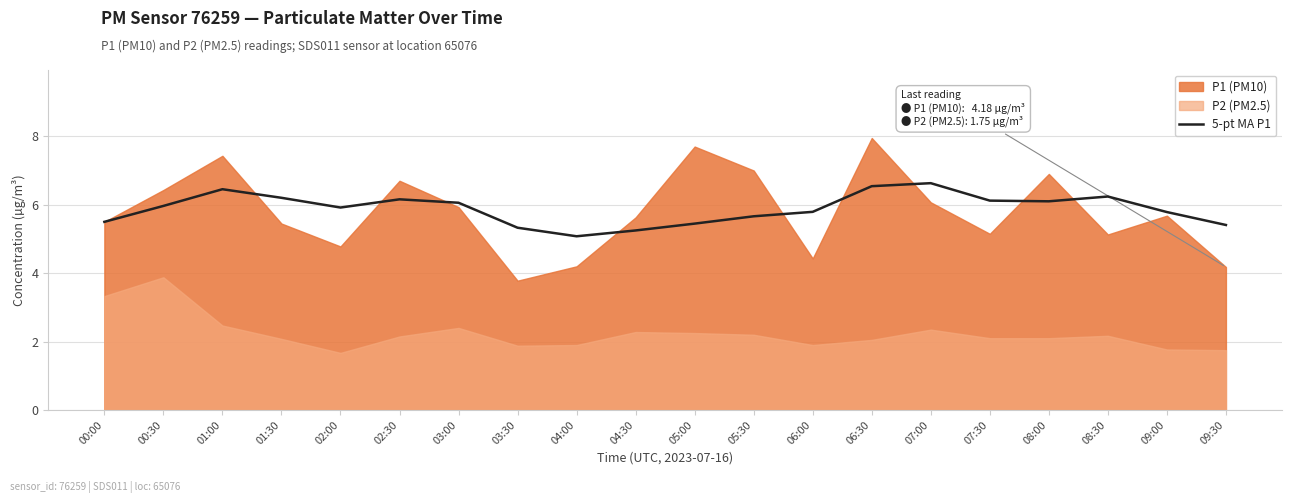

True or false: 5-pt MA P1 has a value of 5.4 at 09:30.

True